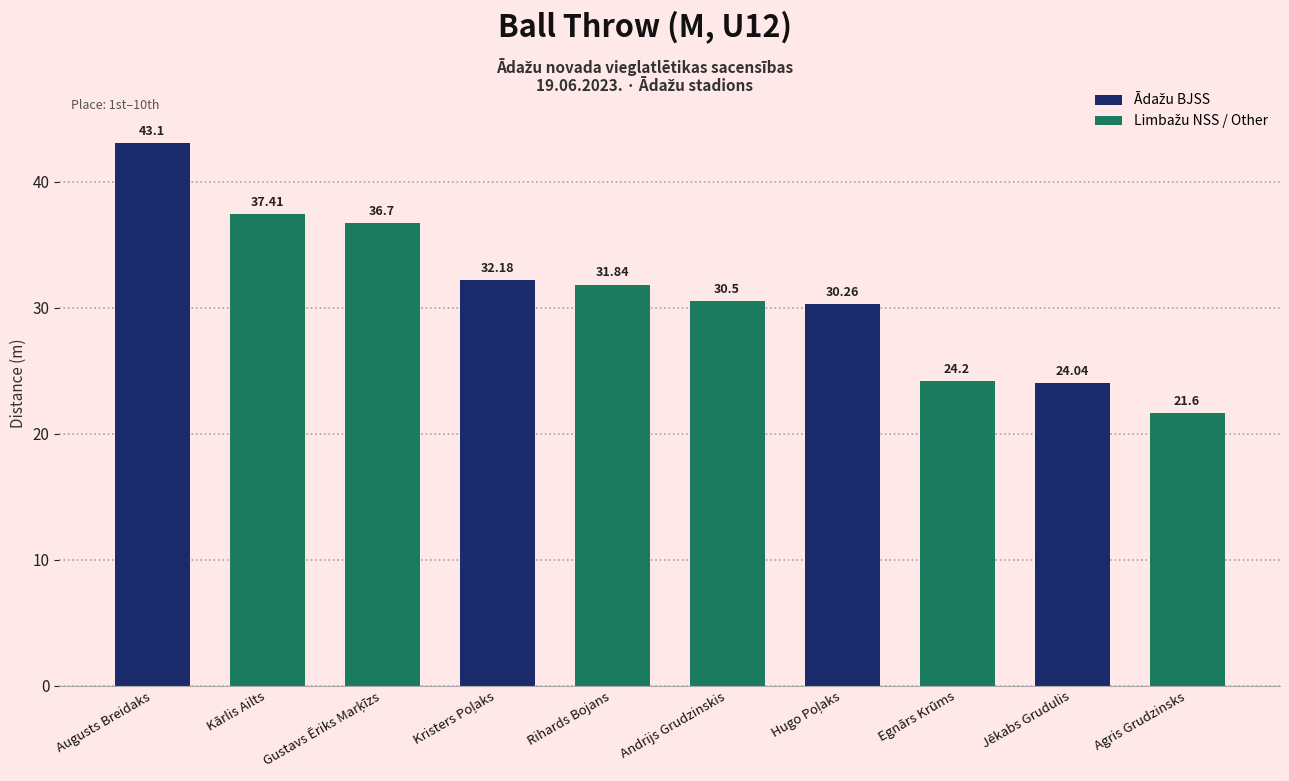

What is the label of the 5th bar from the left?

Rihards Bojans